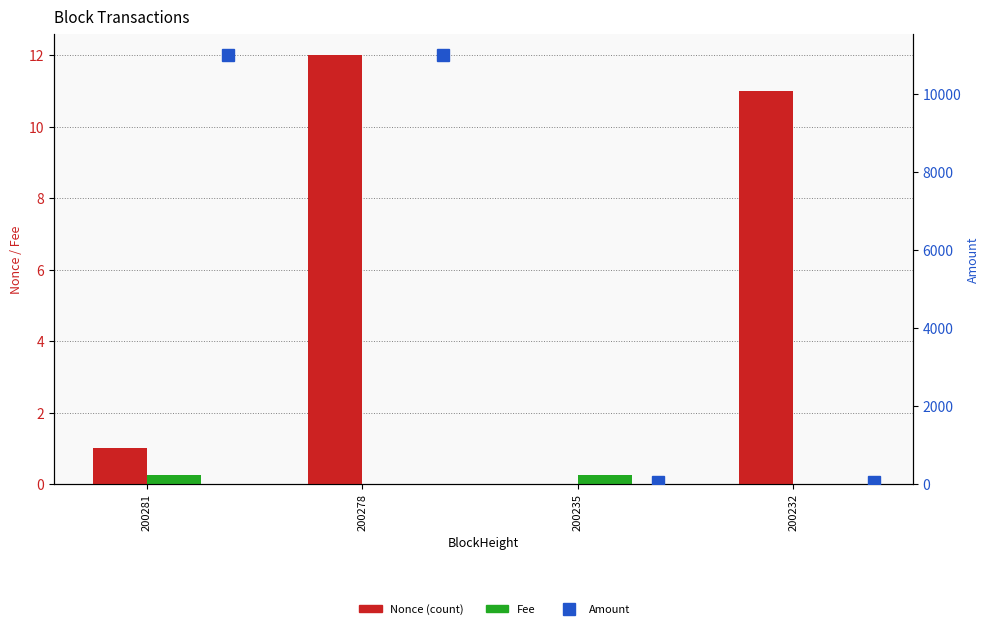

How many values in the Nonce series exceed 11?

1